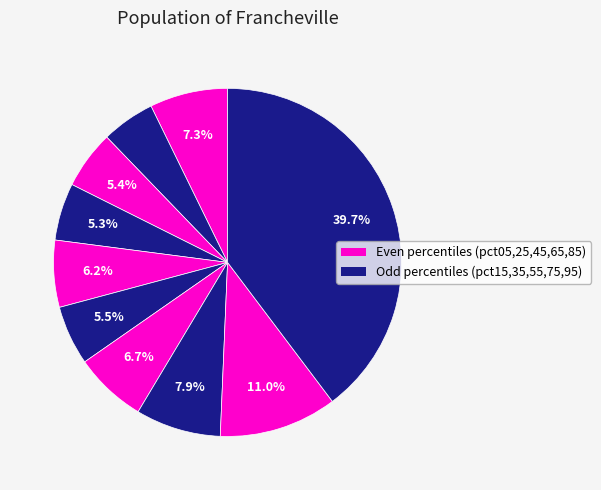

Is there any slice that represents more than half of the pie?

No